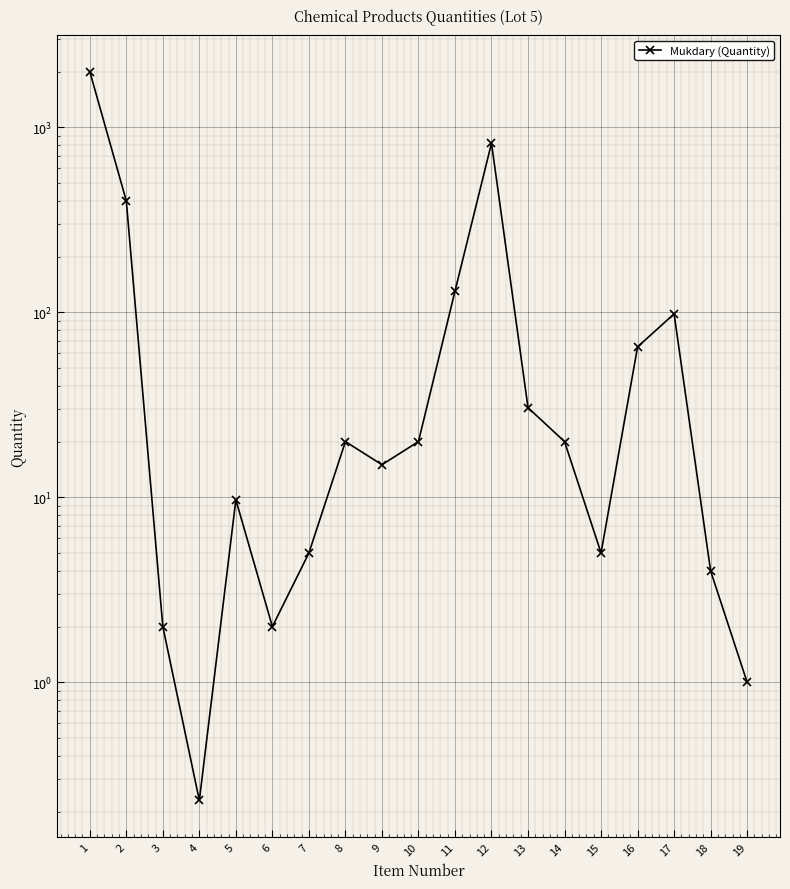

True or false: the data has more than 0 interior local peaks.

True